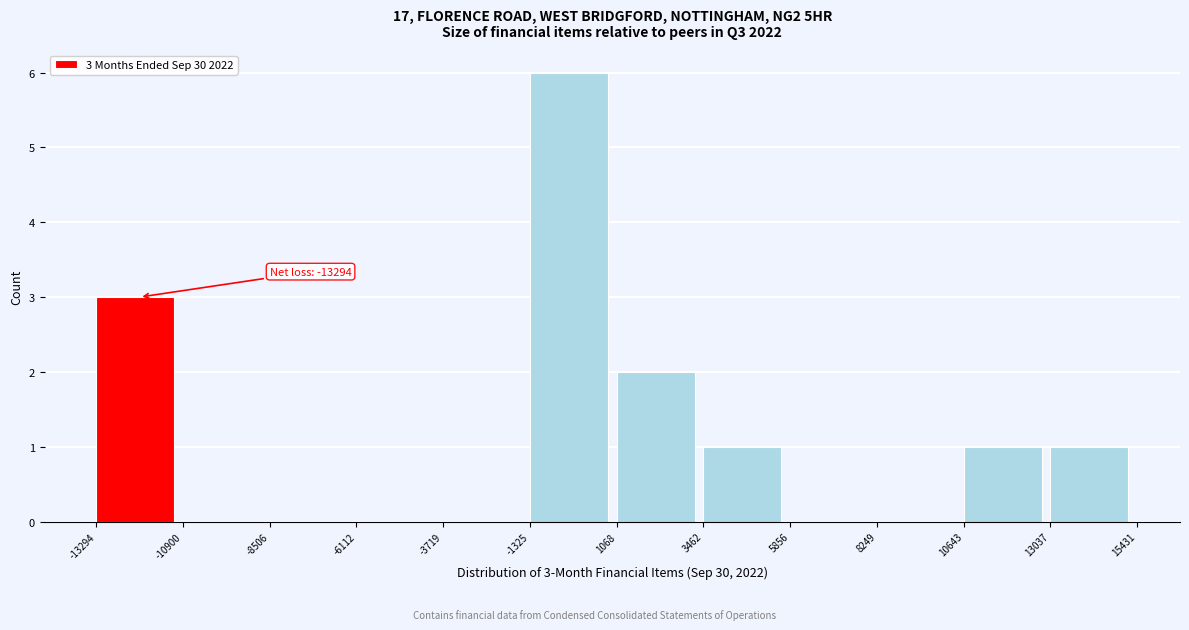

Over which range of the x-axis is the bar tallest?

-1325 to 1068